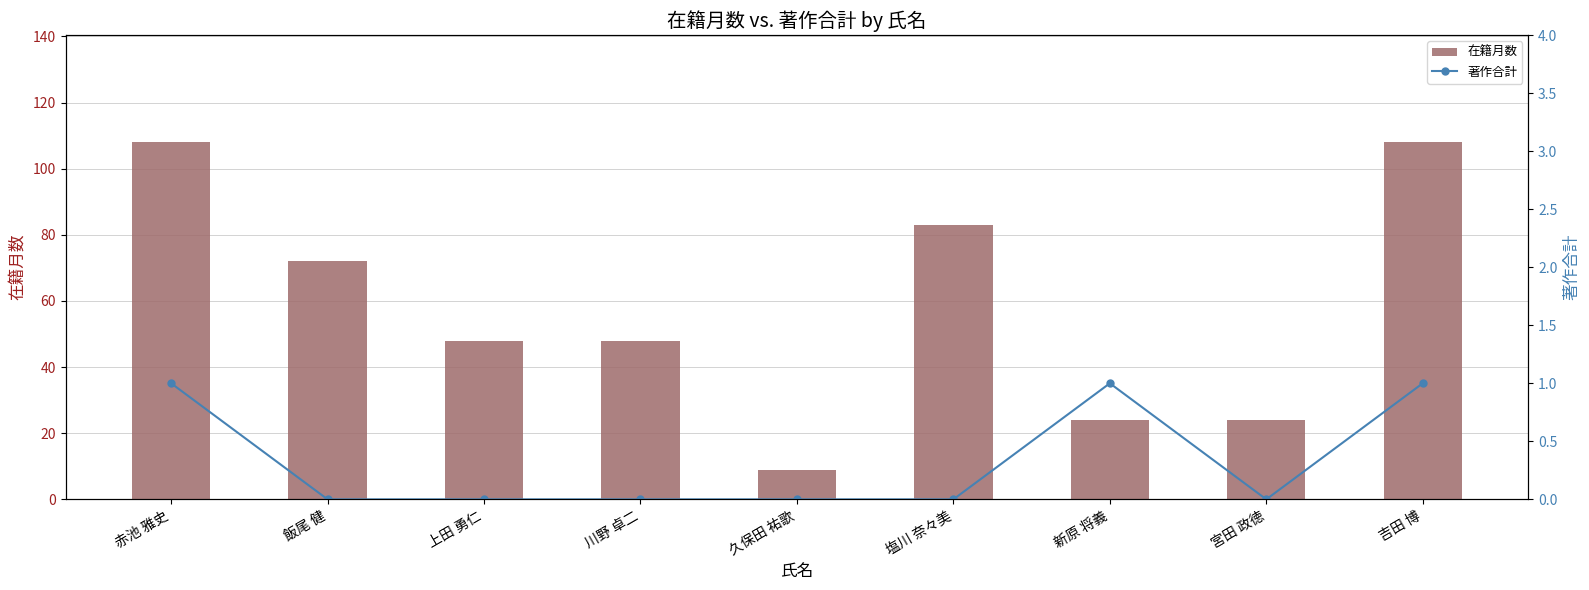

What is the minimum value for 在籍月数?

9